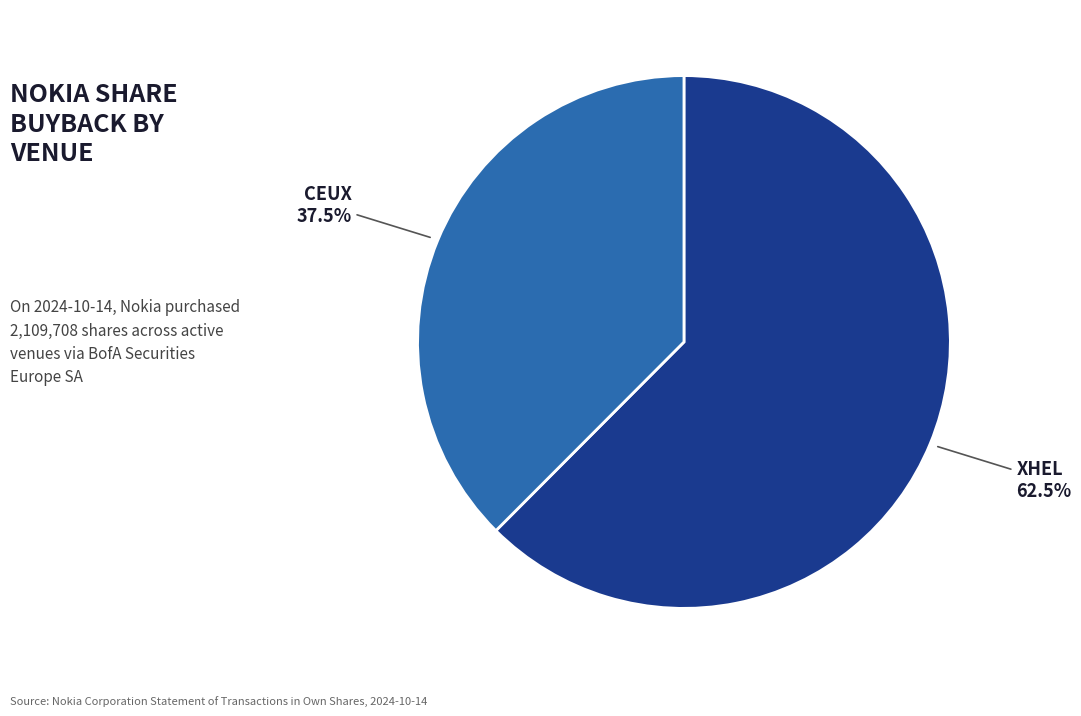

Is there a majority slice in this chart?

Yes